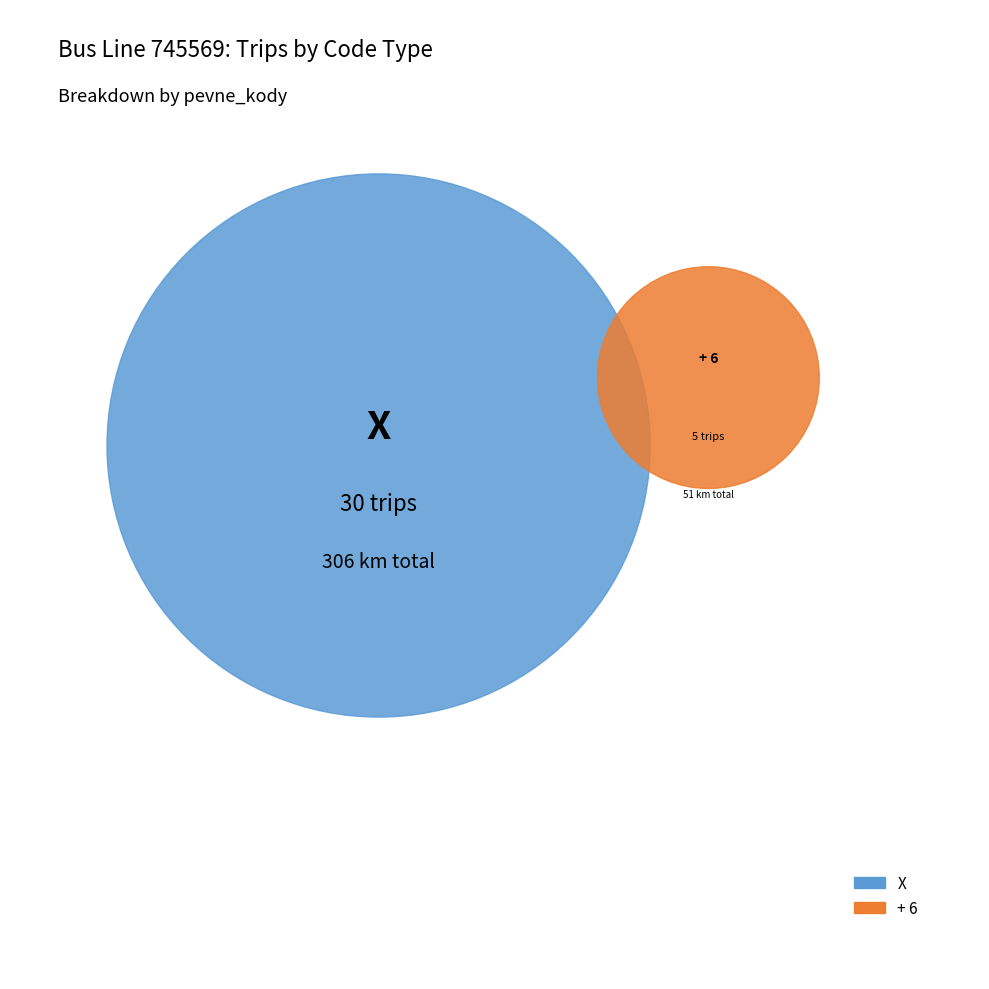

Combined, do 29 and 25 account for over 50%?

No